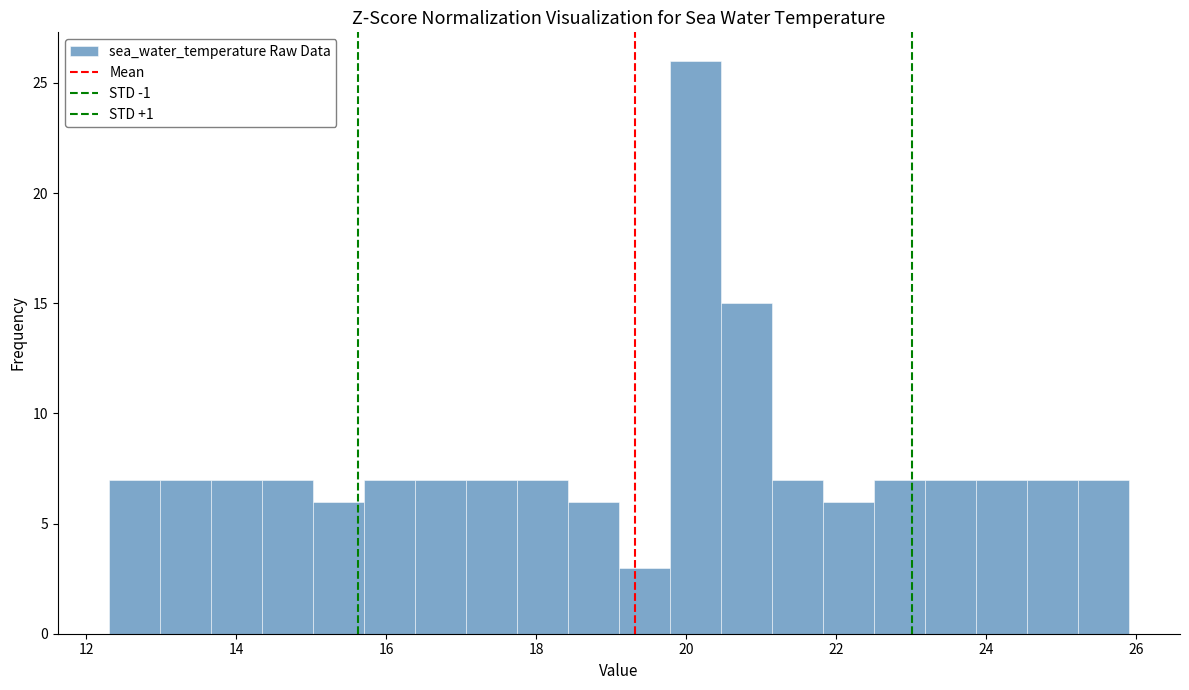

Around what value on the x-axis is the tallest bar? Give the approximate position of its centre, as read against the axis.

20.2